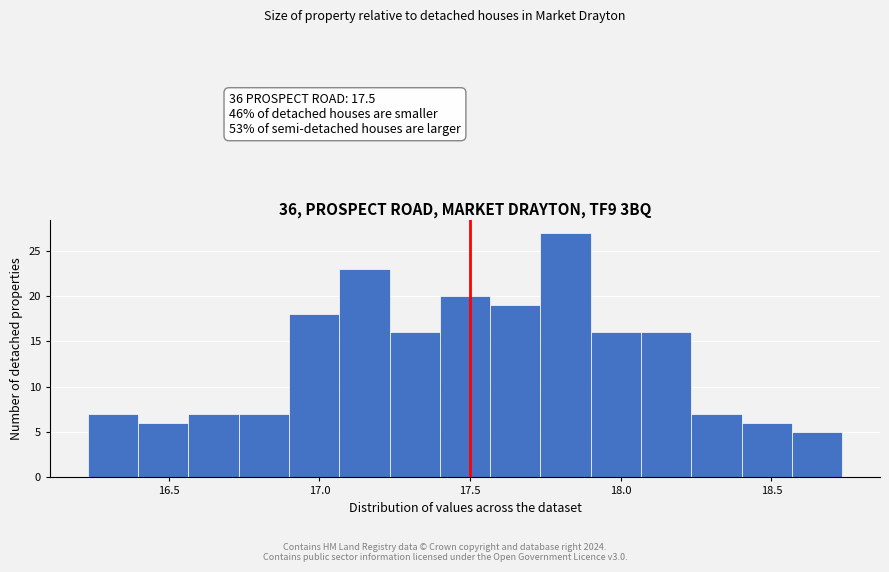

Around what value on the x-axis is the tallest bar? Give the approximate position of its centre, as read against the axis.

17.80